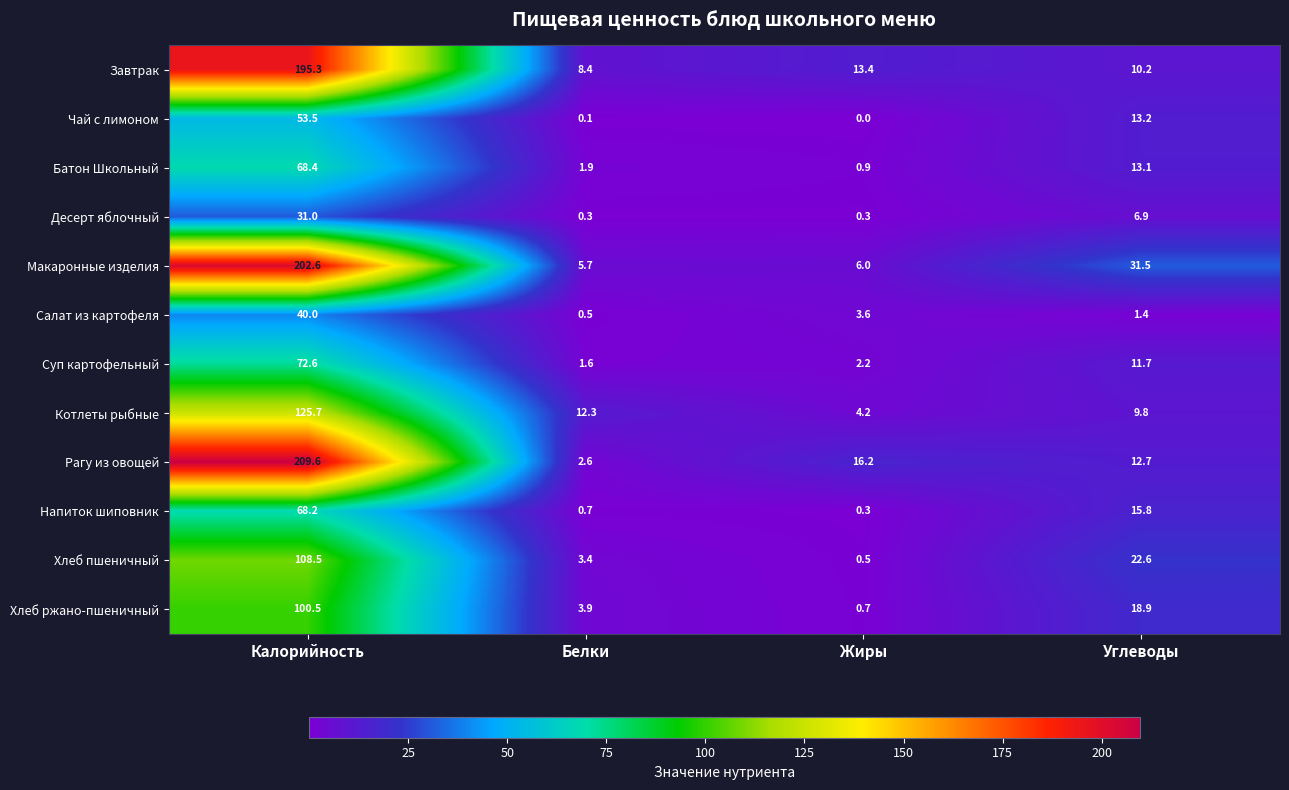

The Суп картофельный series shows 2.2 at Жиры. True or false?

True